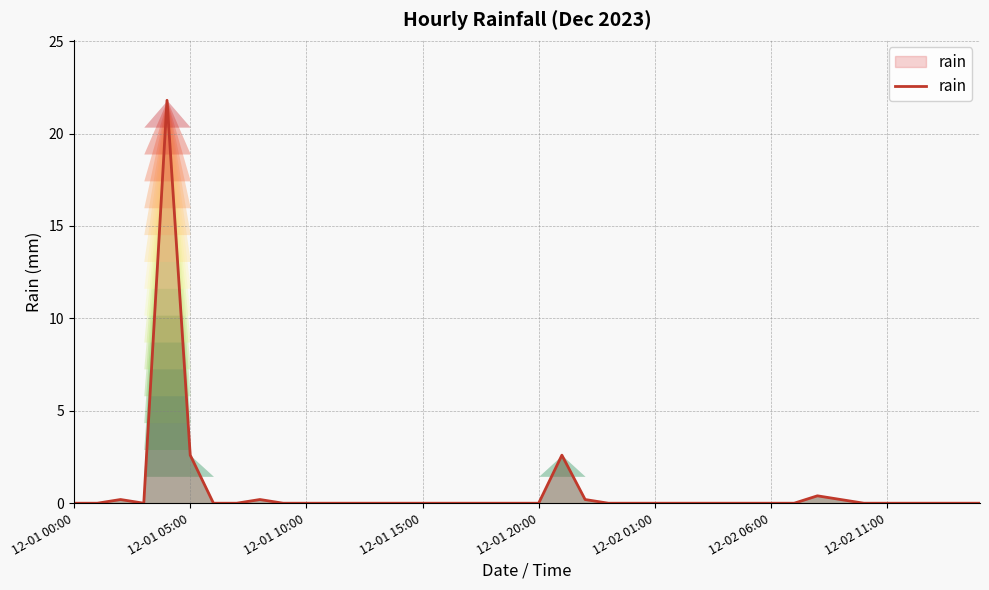

What is the difference between the maximum and minimum values?

21.8